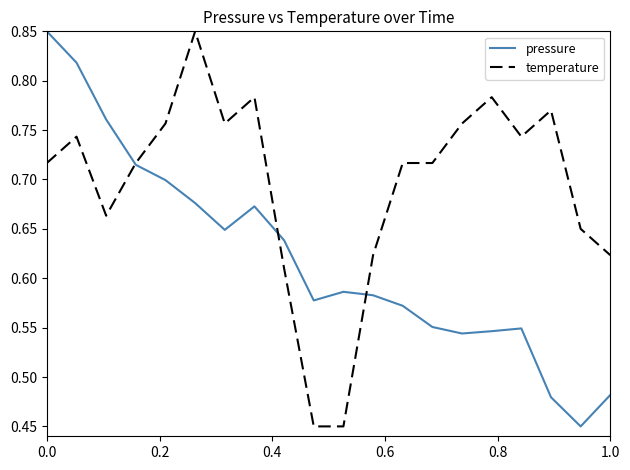

Rank the series by their average value, from highest to lowest.

temperature, pressure